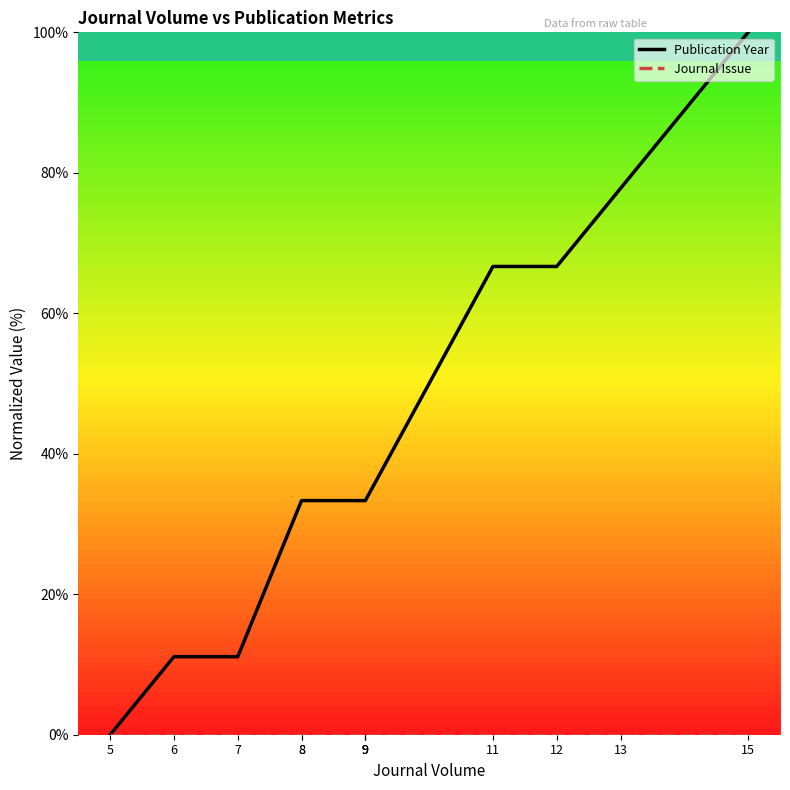

What are all the series names shown in the legend?

Publication Year, Journal Issue